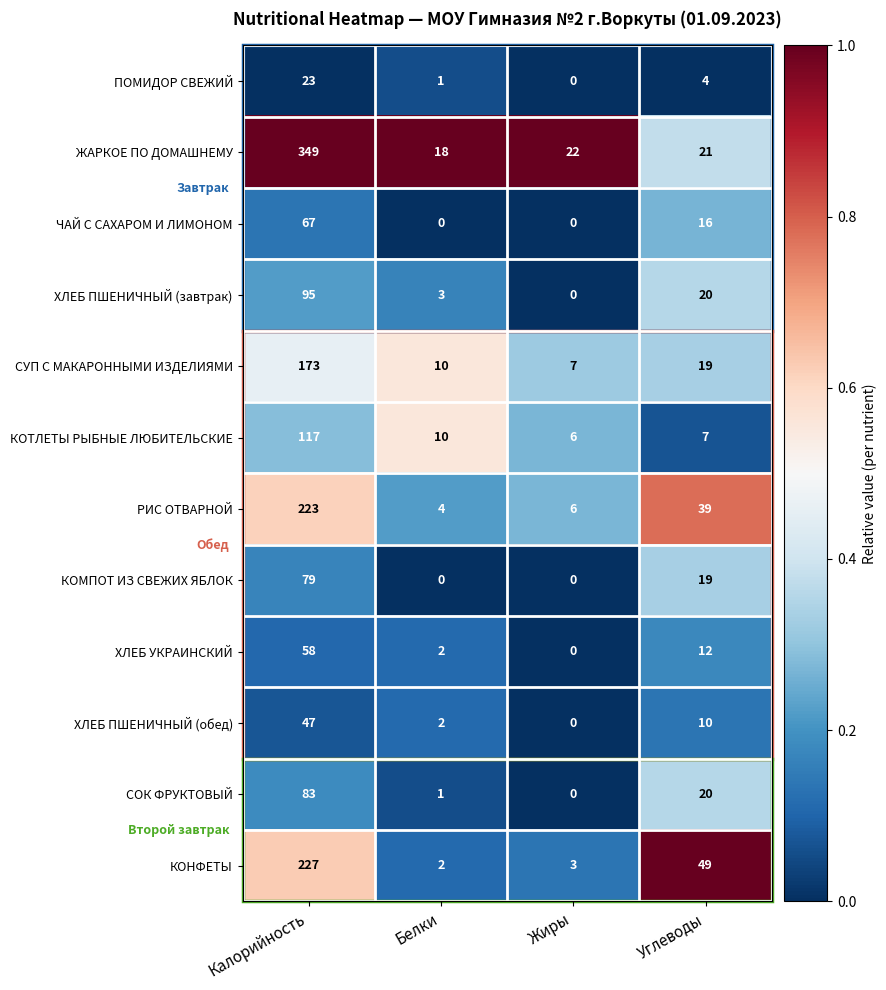

The ХЛЕБ ПШЕНИЧНЫЙ (обед) series shows 2 at Белки. True or false?

True